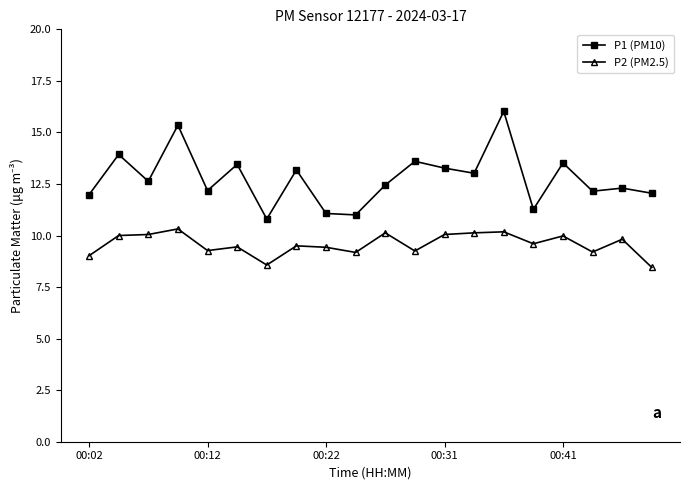

Is this an area chart (filled region under the line)?

No